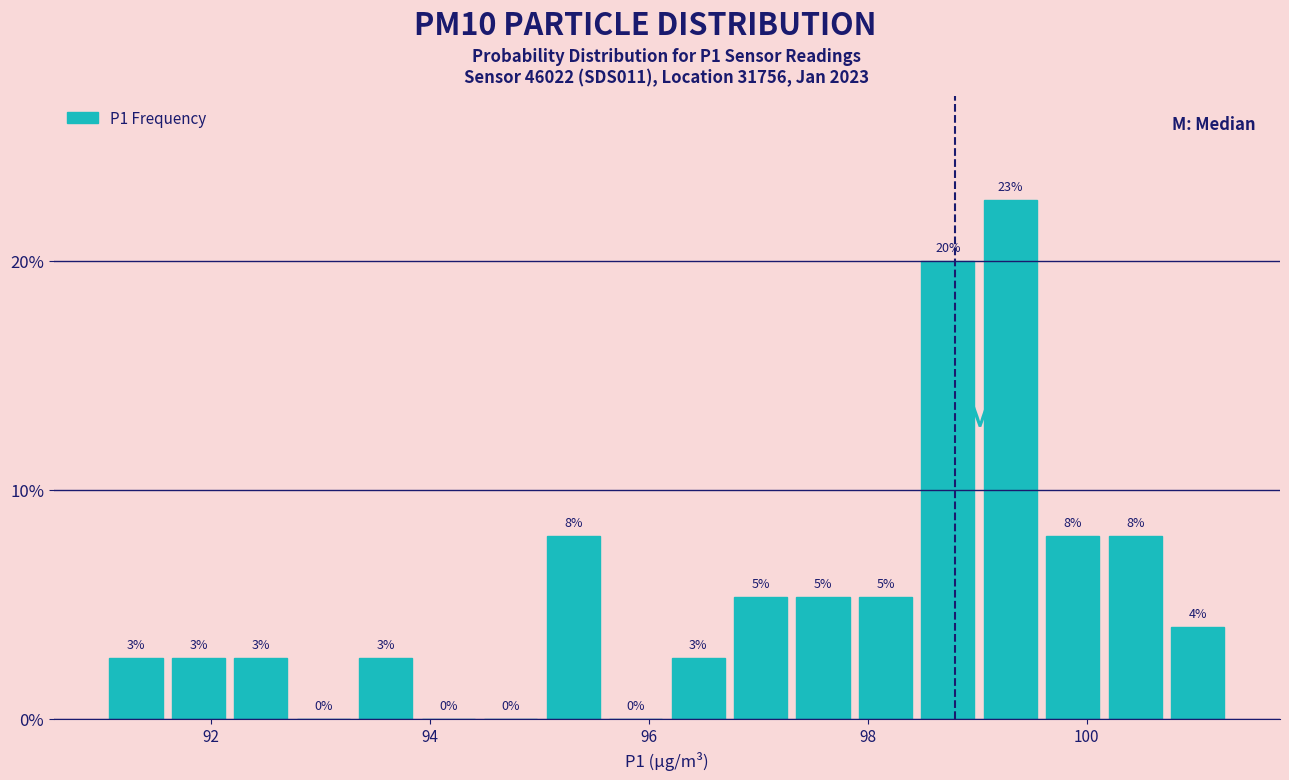

Around what value on the x-axis is the tallest bar? Give the approximate position of its centre, as read against the axis.

99.4